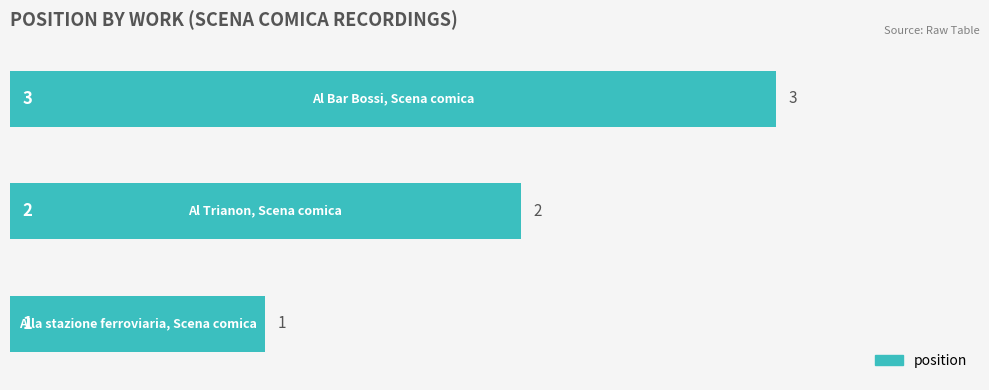

Does the chart contain any negative values?

No